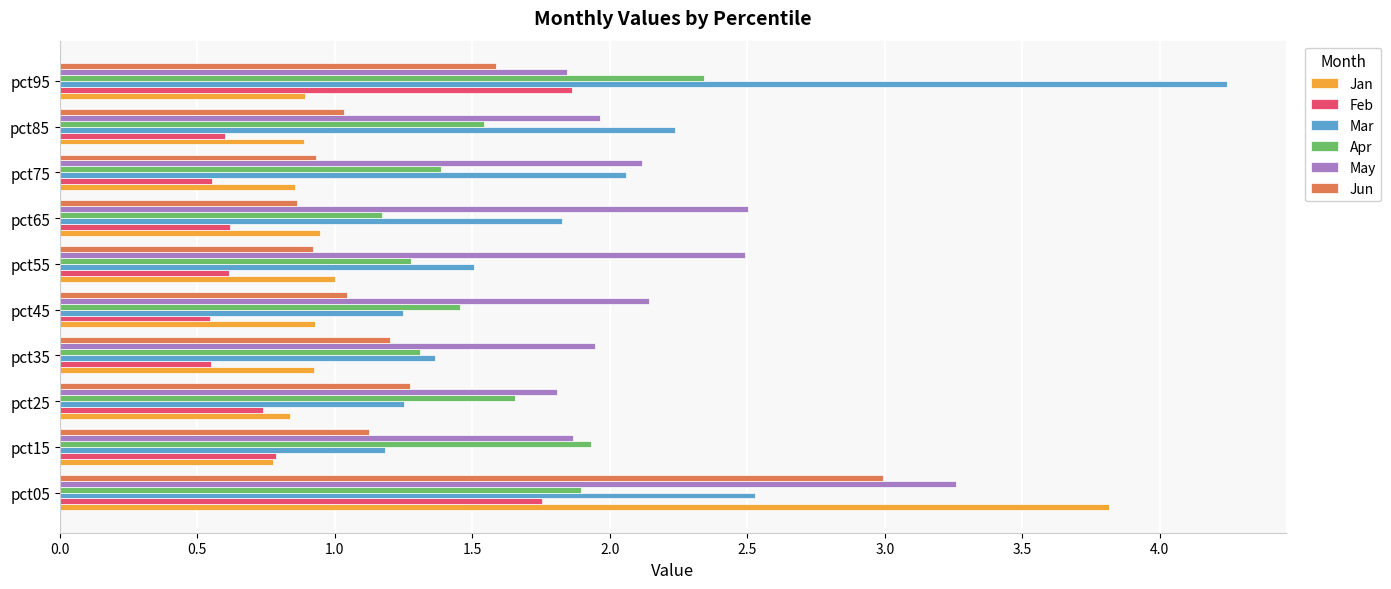

What are all the series names shown in the legend?

Jan, Feb, Mar, Apr, May, Jun